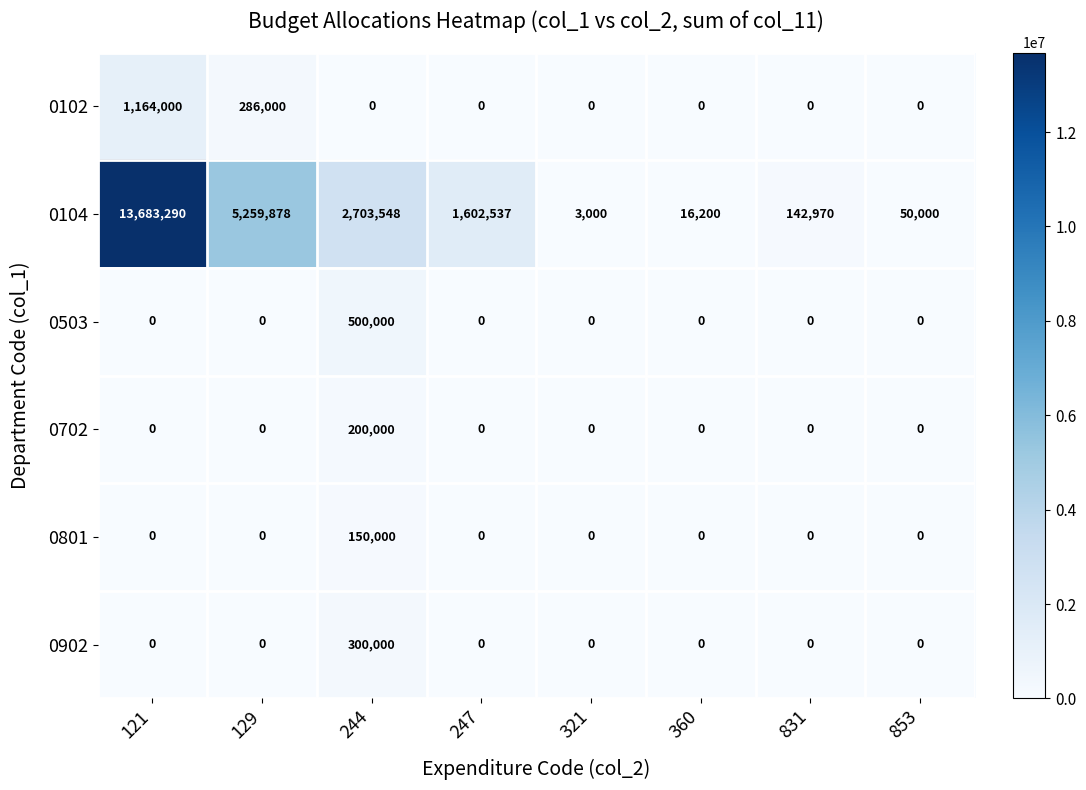

What is the total value across all series at 853?

50000